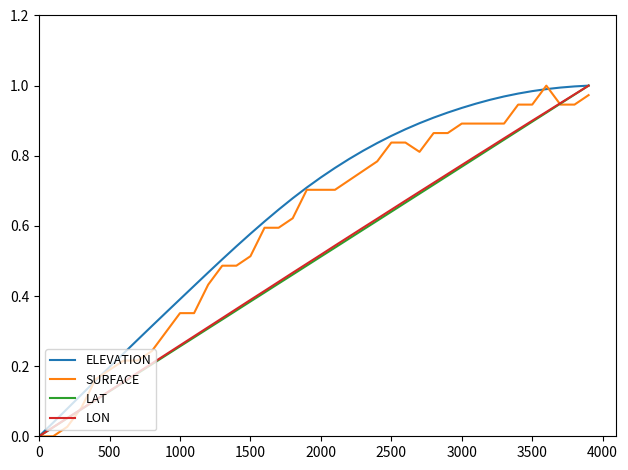

Rank the series by their maximum value, from lowest to highest.

ELEVATION, SURFACE, LAT, LON